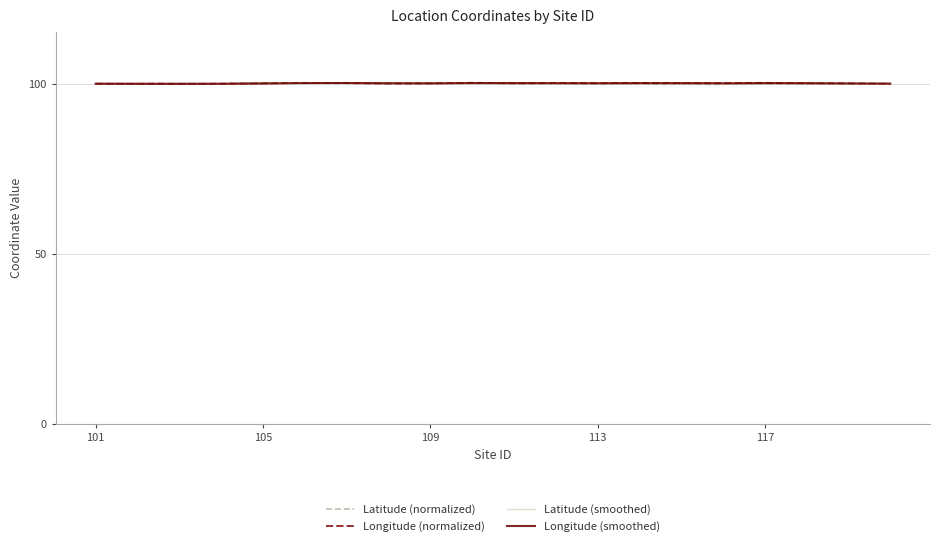

What is the lowest value of the Longitude (smoothed) series?

100.0